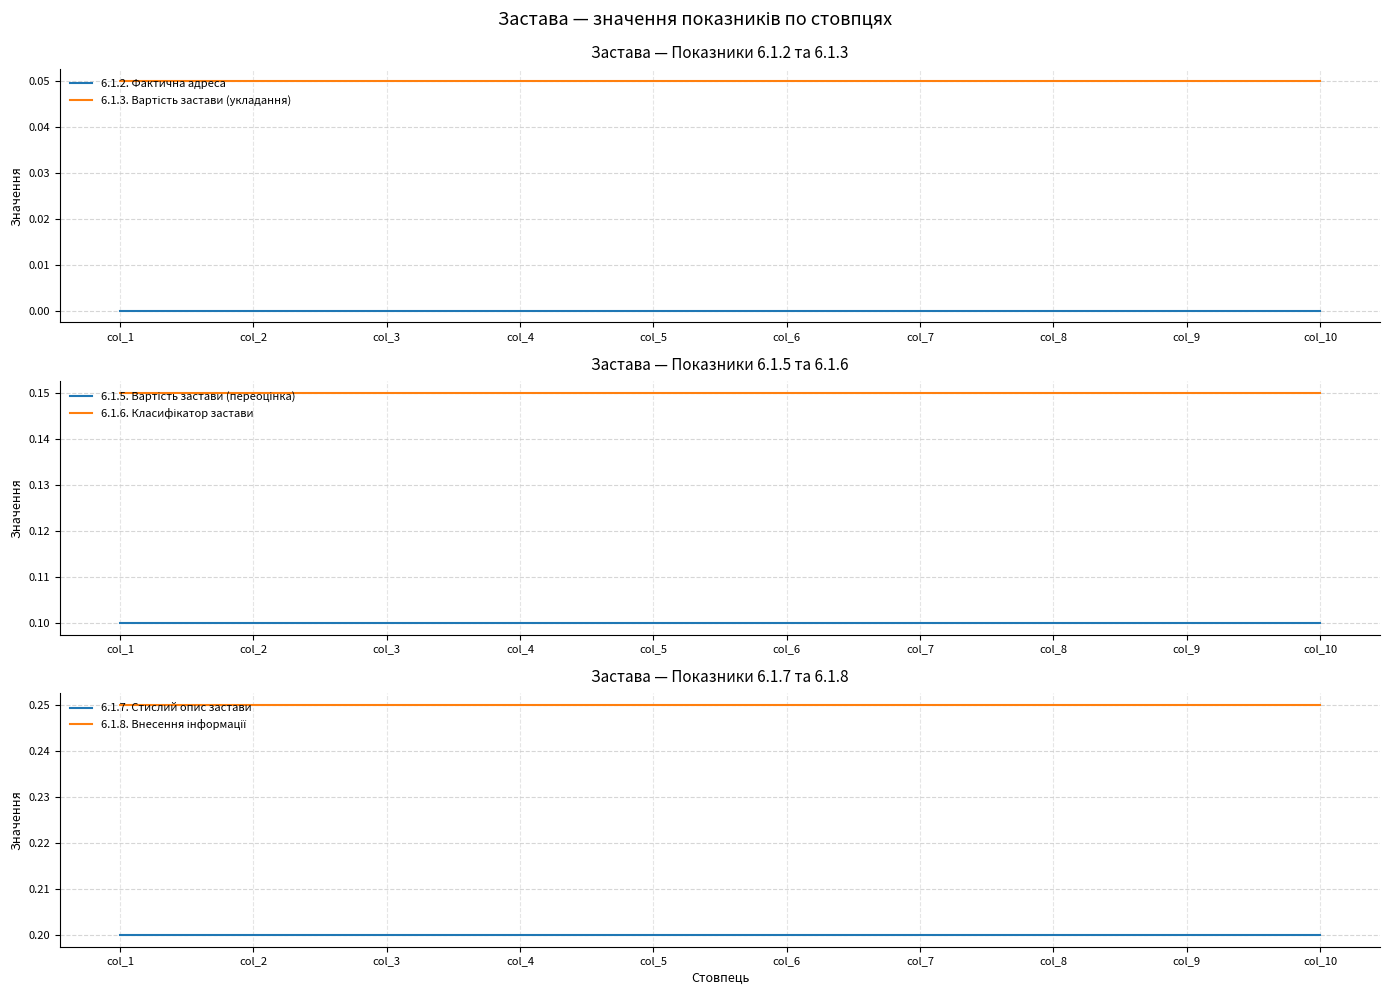

What is the approximate value of 6.1.7. Стислий опис застави at col_3?

0.2